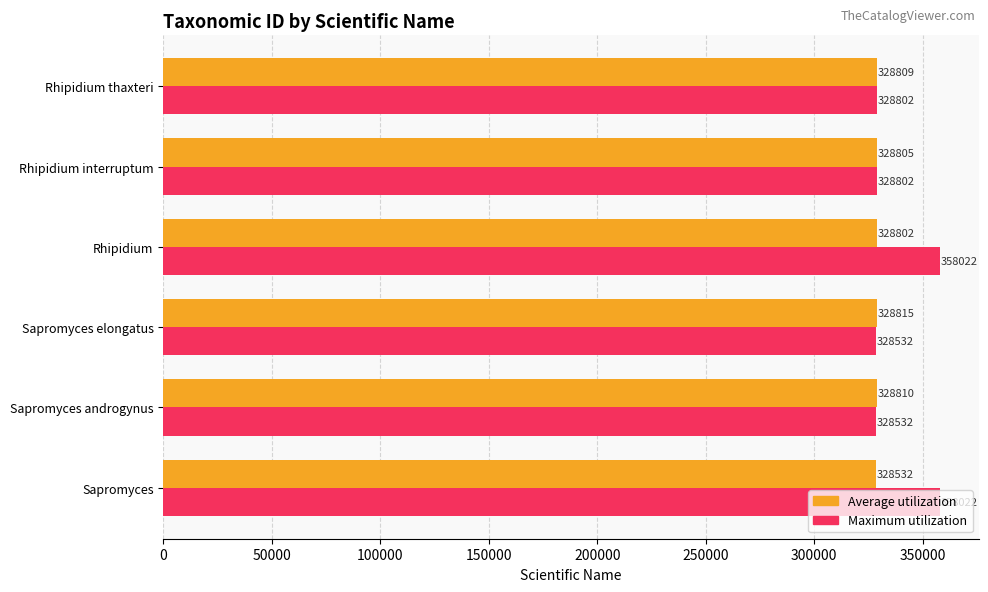

List the series in order of their peak value, highest first.

Maximum utilization, Average utilization